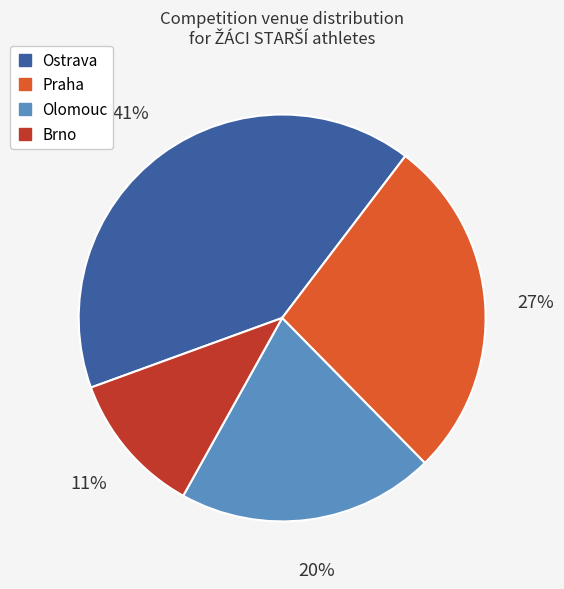

To the nearest percent, what is the difference between the largest and smallest slice percentages?

30%